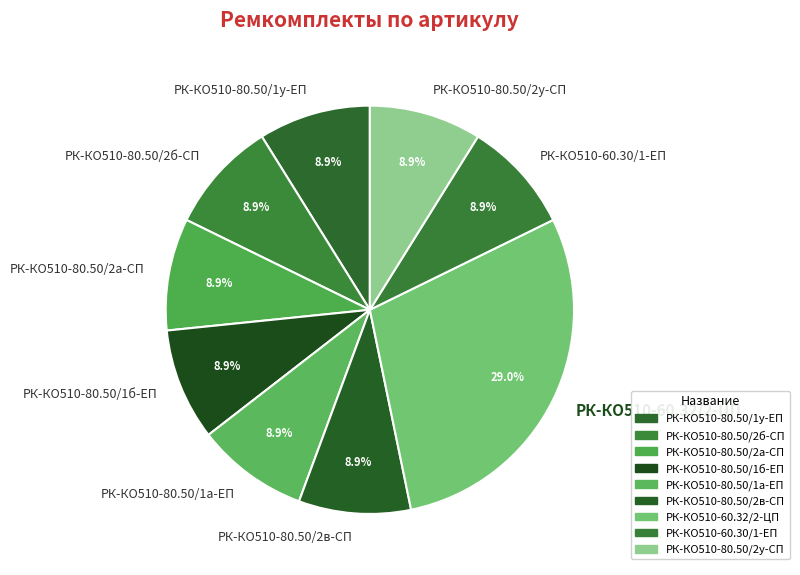

Do РК-КО510-80.50/1а-ЕП and РК-КО510-80.50/2у-СП together represent more than half of the pie?

No